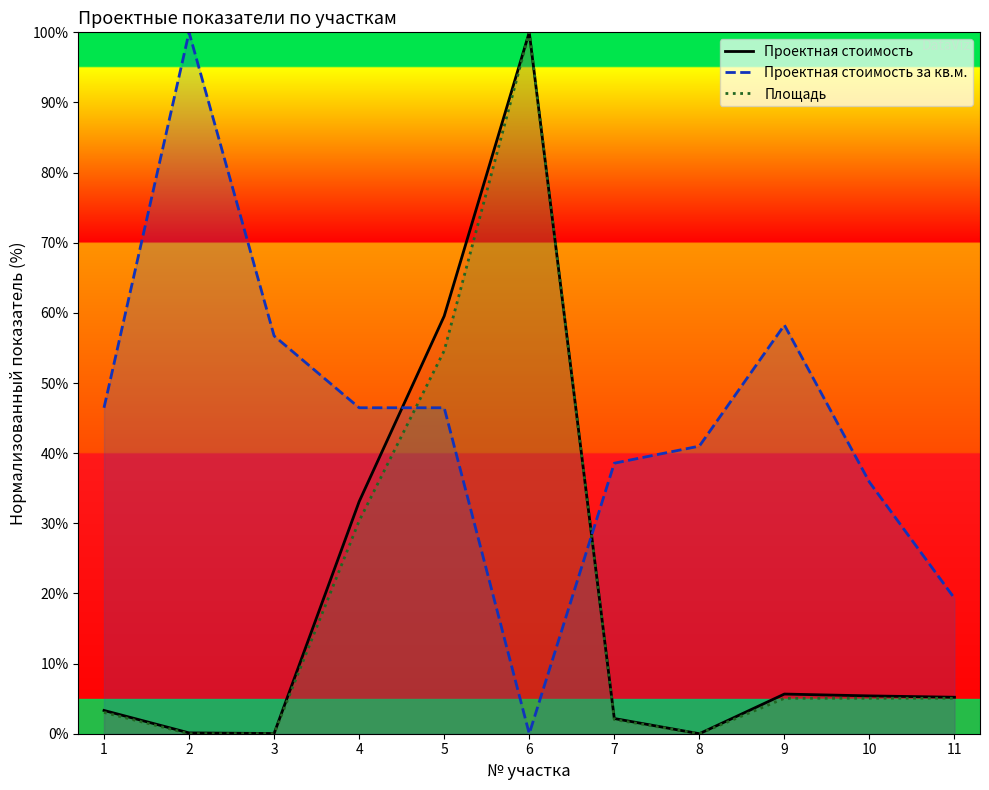

Which has a higher value, 2 or 1?

1